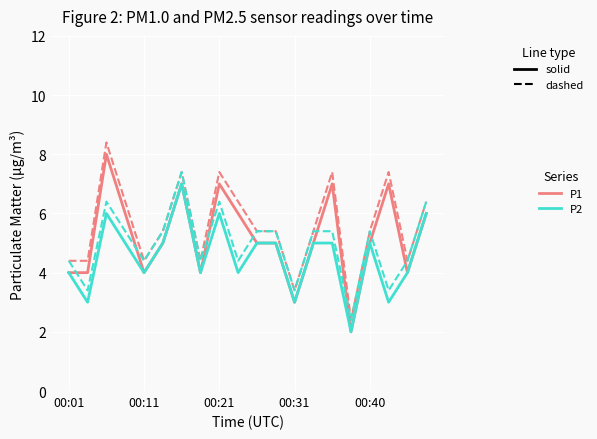

What is the greatest value displayed?

8.4